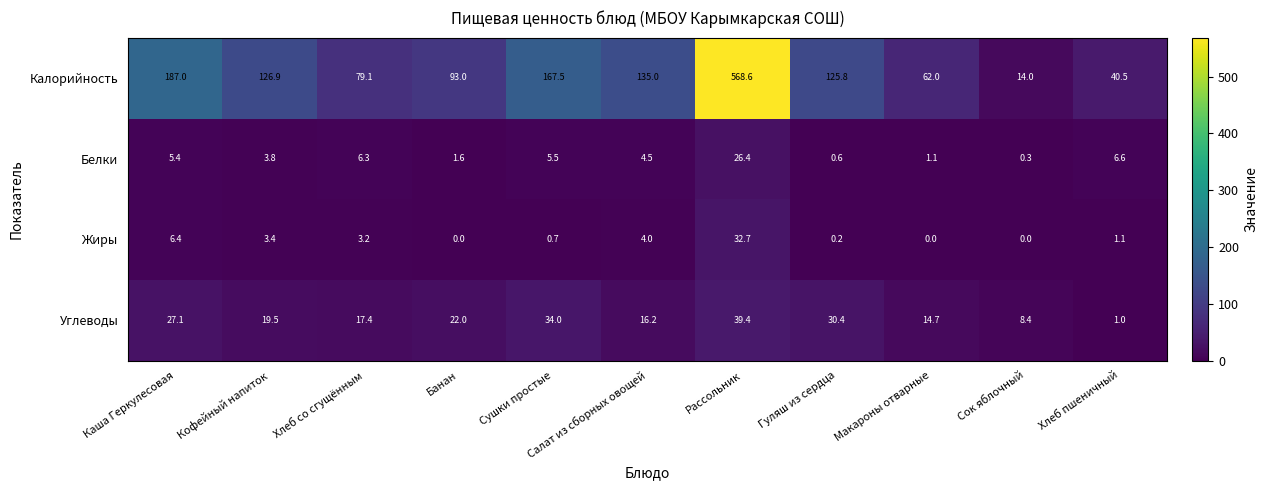

How many categories are shown in the chart?

11